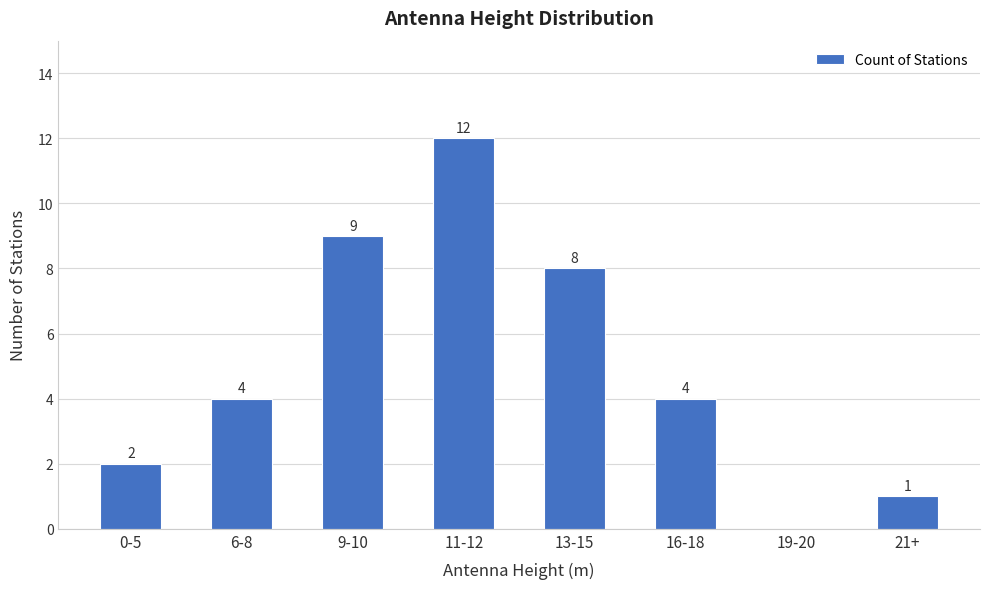

Reading left to right, transcribe all the data shown in this chart.

0-5=2	6-8=4	9-10=9	11-12=12	13-15=8	16-18=4	19-20=0	21+=1